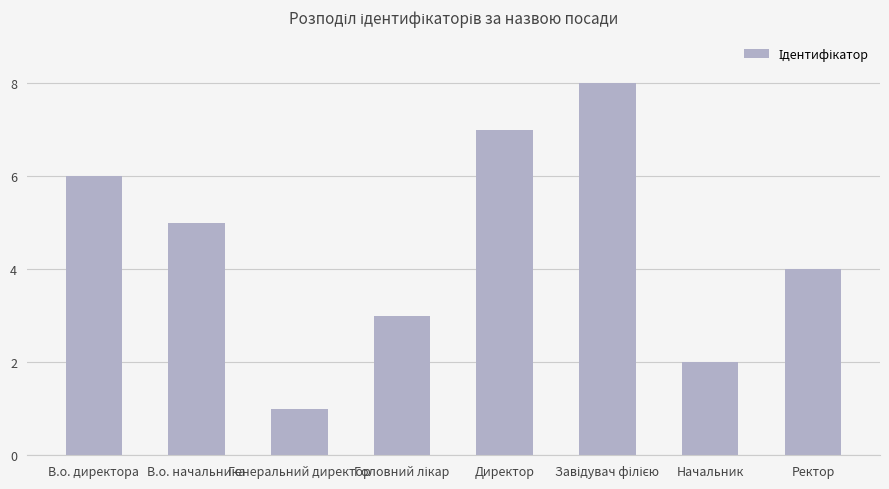

Does the chart contain any negative values?

No